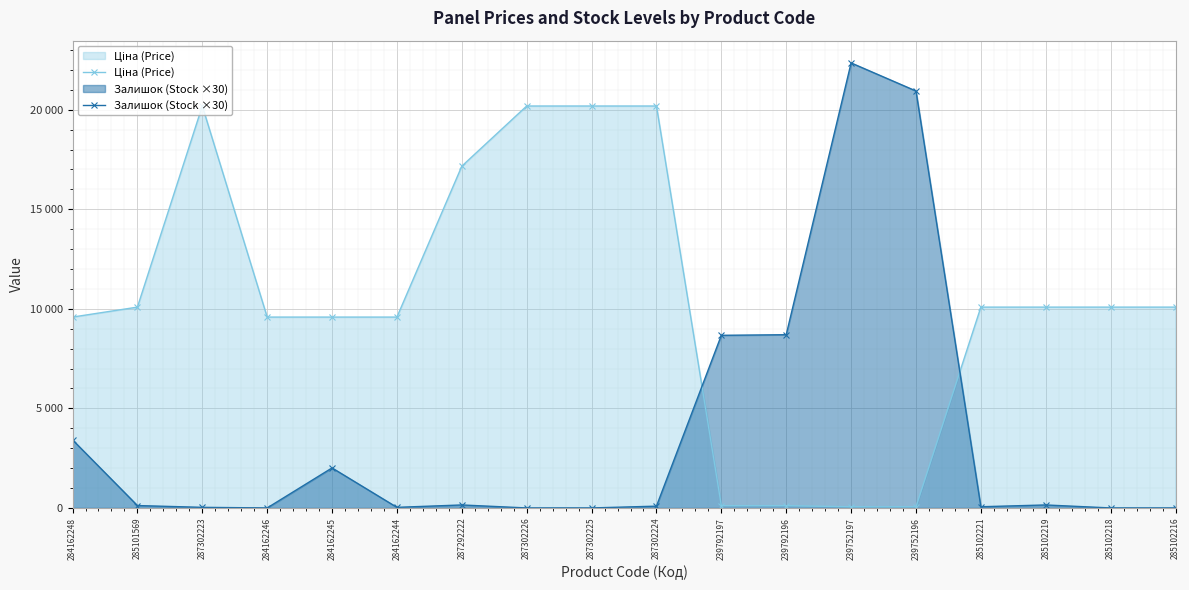

At which label does Залишок (Stock ×30) reach its peak?

239752197